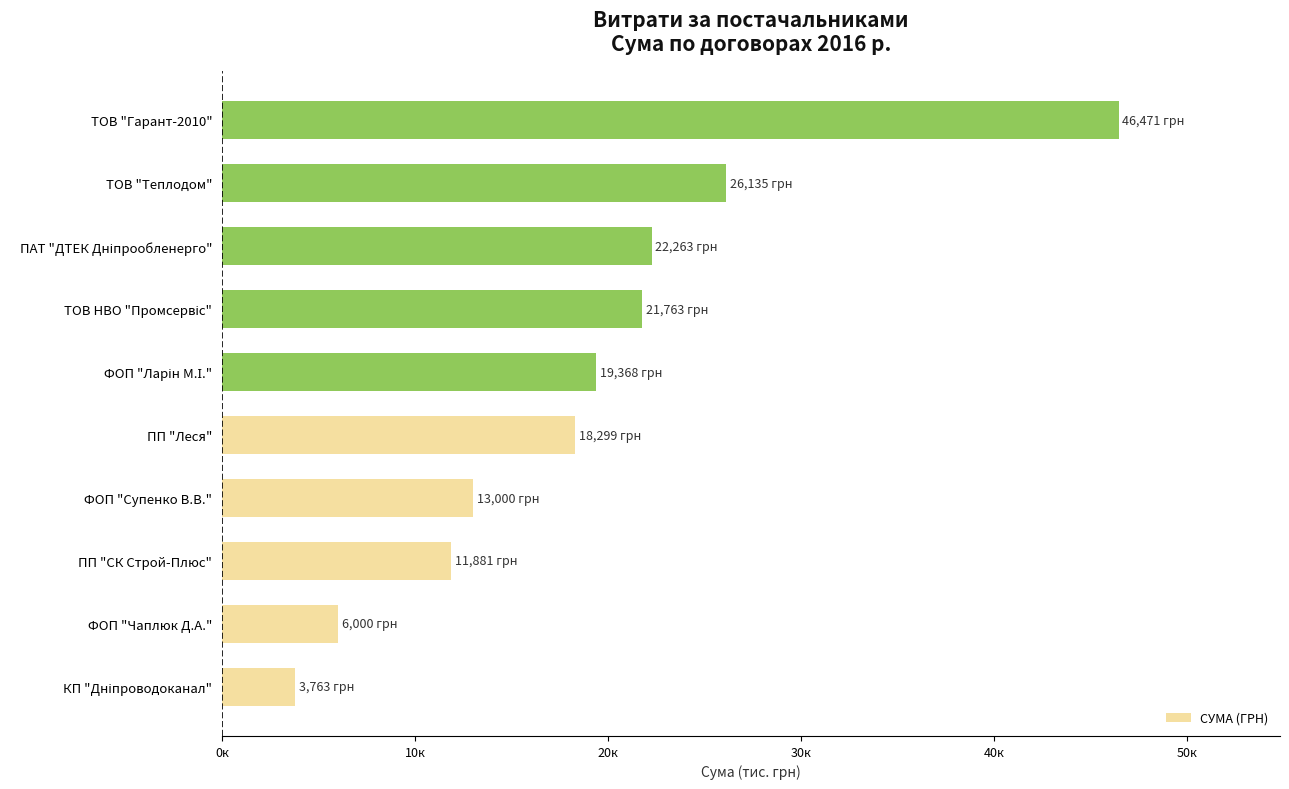

Are the bars horizontal?

Yes